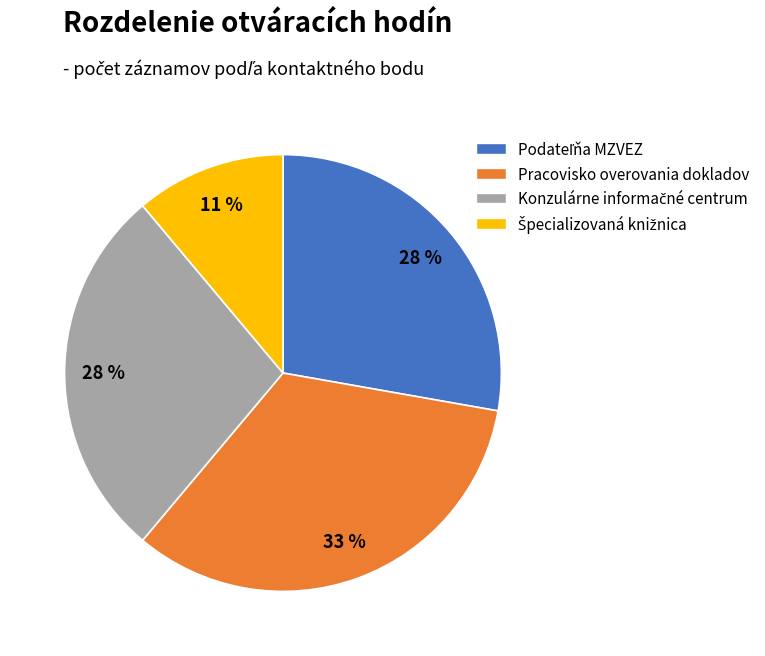

Which category has the biggest portion of the pie?

Pracovisko overovania dokladov